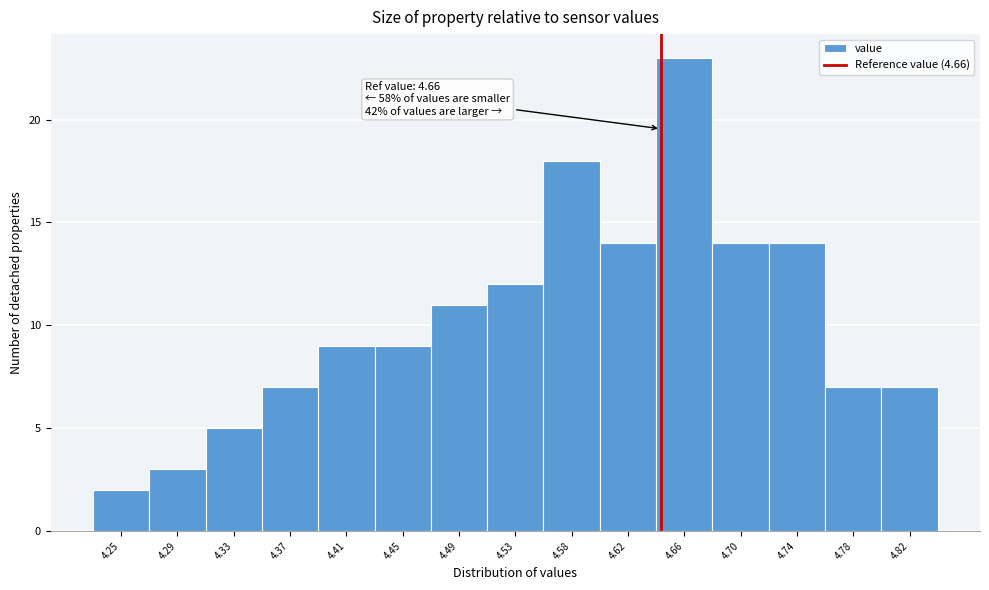

Reading left to right, what are all the values shown in this chart?

4.25=2	4.29=3	4.33=5	4.37=7	4.41=9	4.45=9	4.49=11	4.53=12	4.58=18	4.62=14	4.66=23	4.70=14	4.74=14	4.78=7	4.82=7